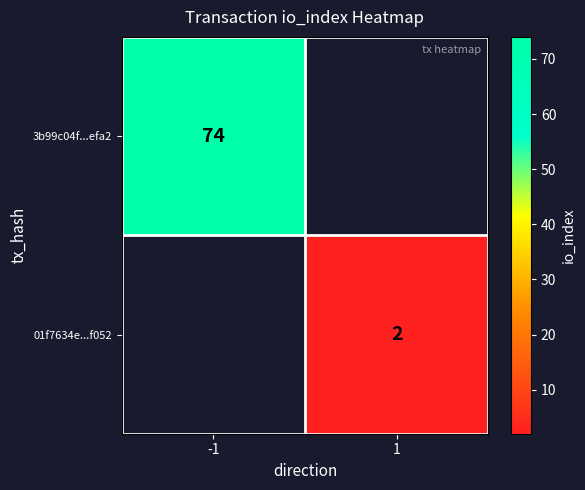

True or false: 01f7634e...f052 has a value of 1 at 1.

False